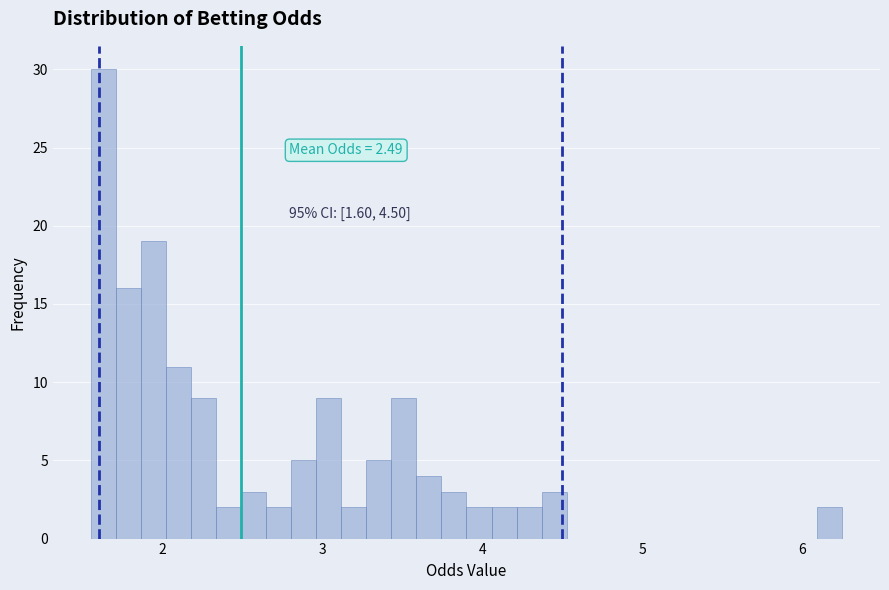

Read against the x-axis, roughly where is the centre of the tallest bar?

1.6